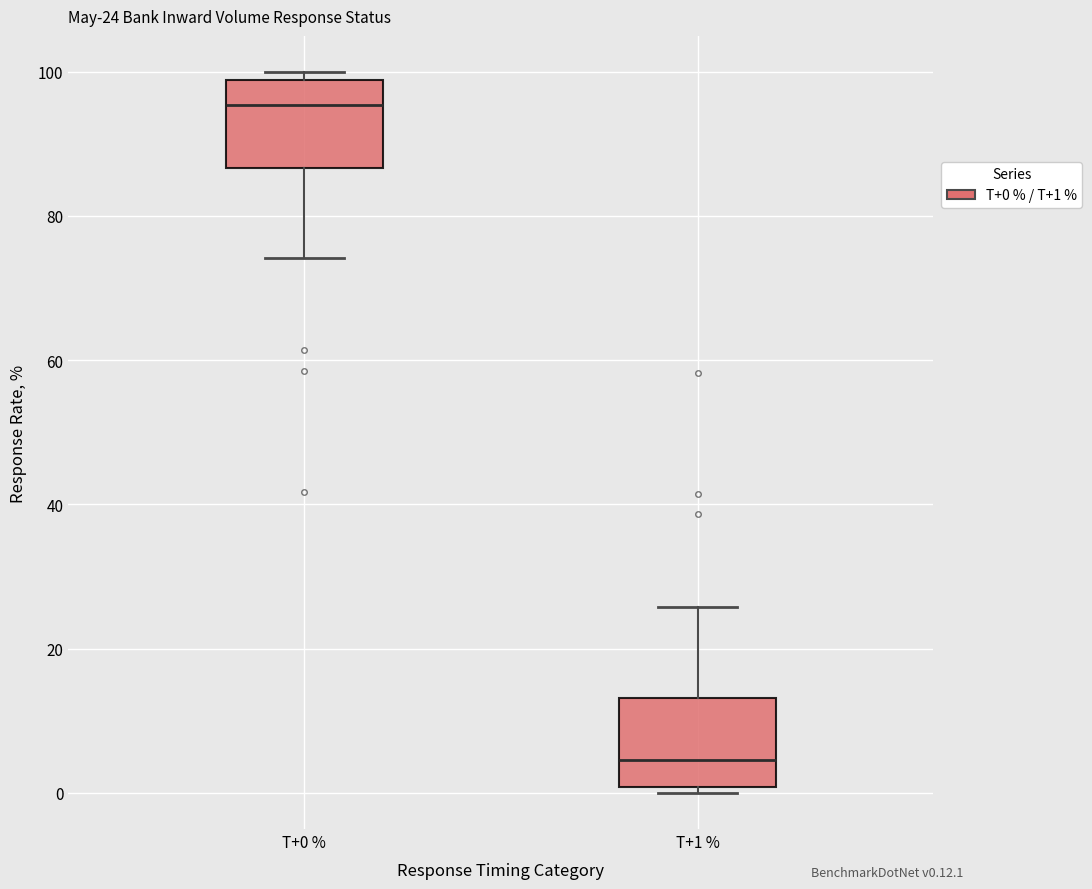

Which box has the lowest median line?

T+1 %